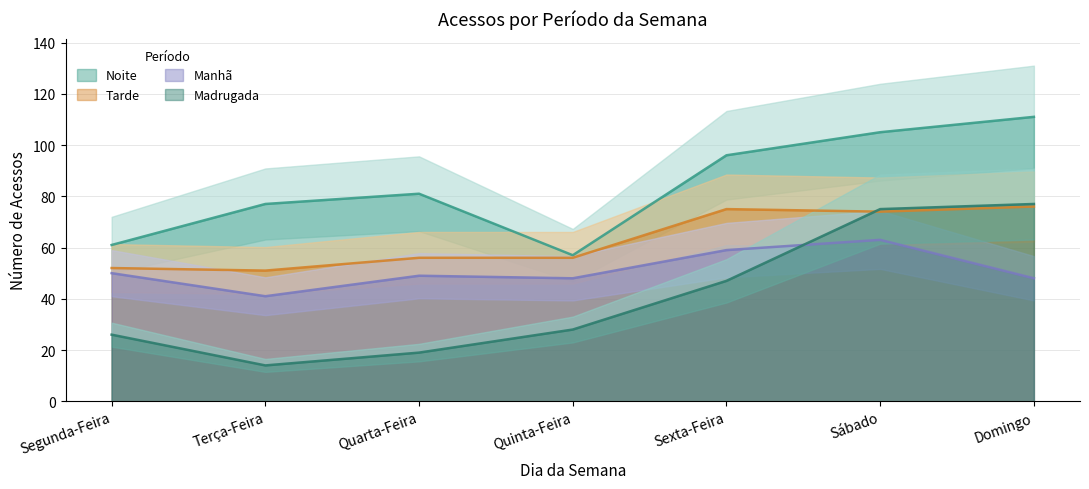

At which label does Madrugada reach its peak?

Domingo